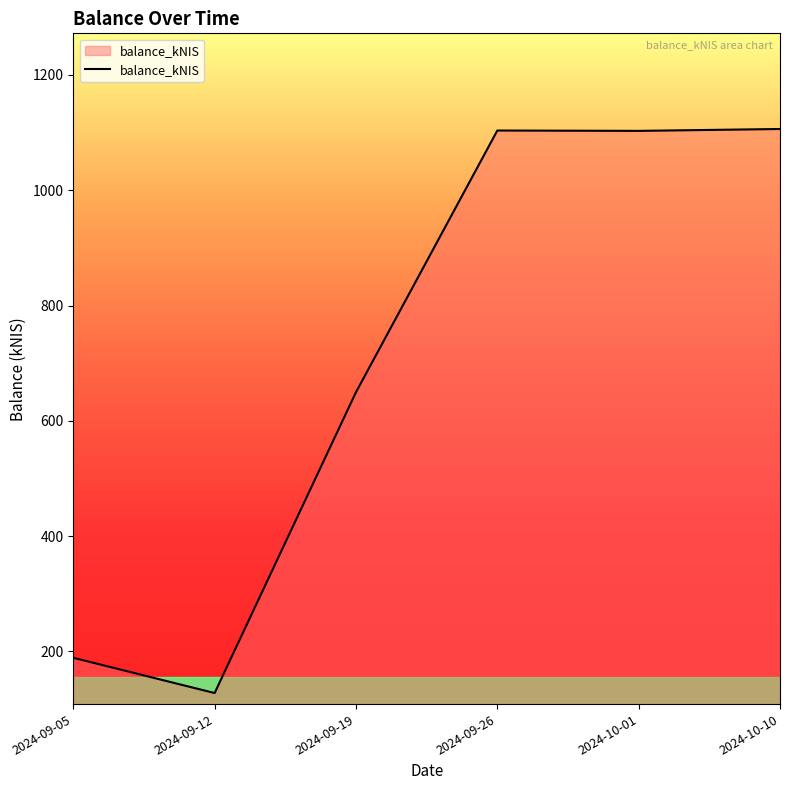

True or false: the data has more than 2 interior local peaks.

False